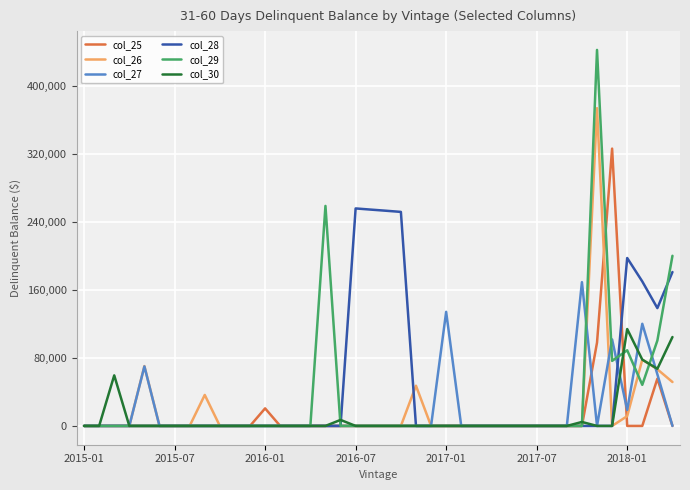

Rank the series by their maximum value, from lowest to highest.

col_30, col_27, col_28, col_25, col_26, col_29